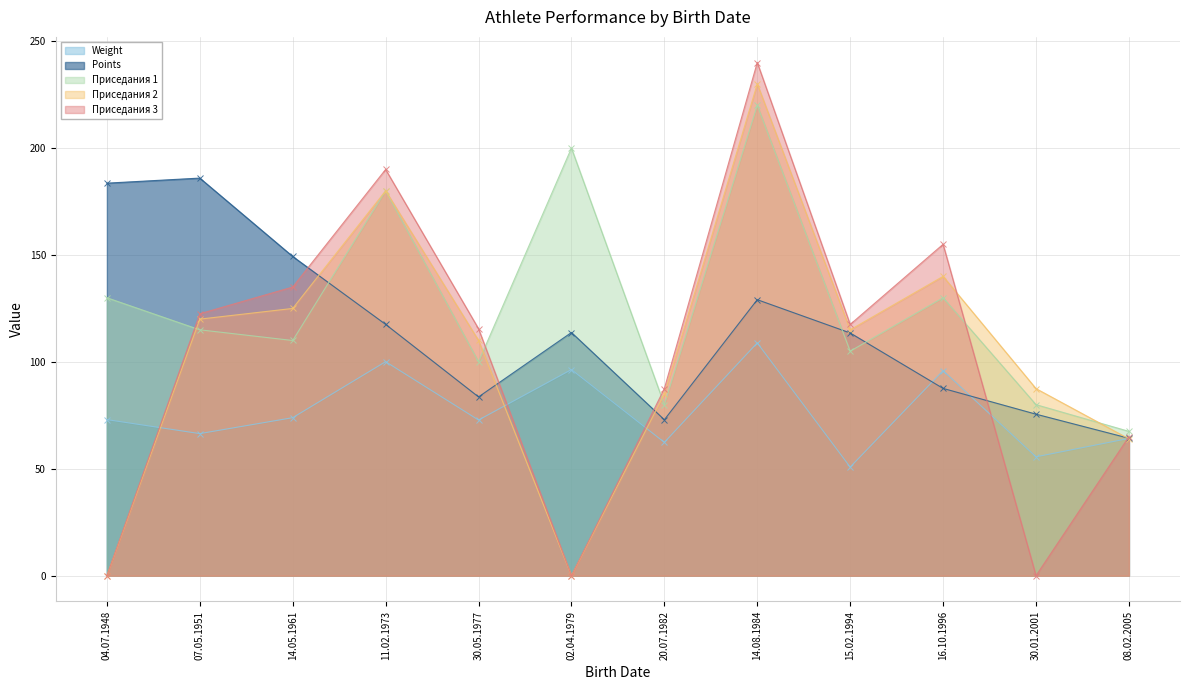

True or false: Приседания 2 has more than 1 interior local peaks.

True